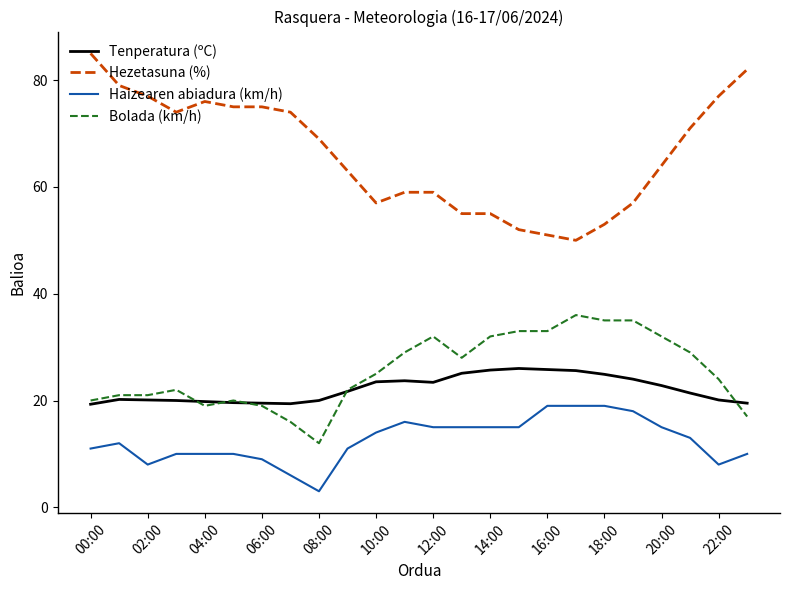

Does the chart have visible grid lines?

No